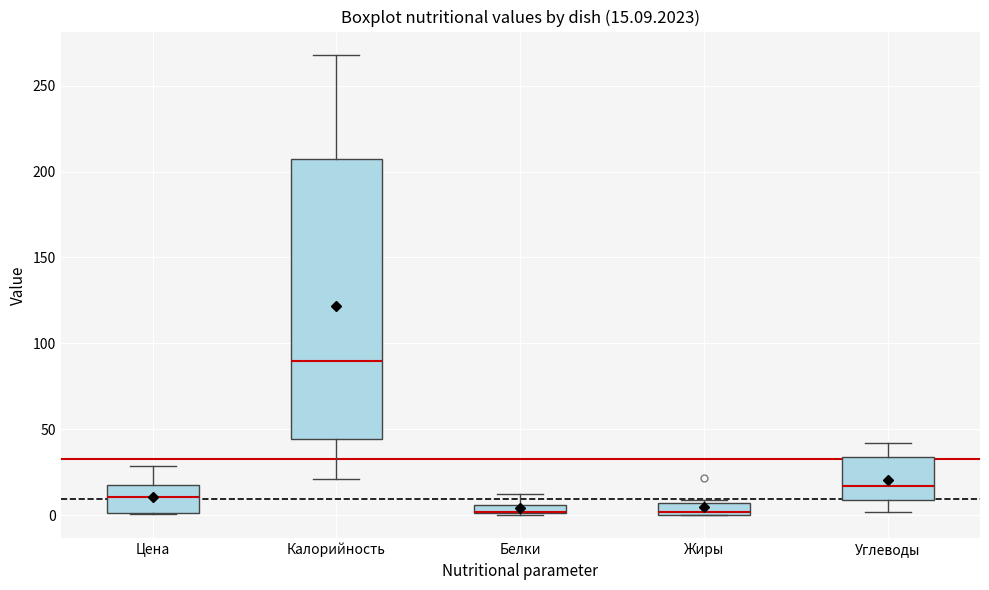

Comparing the boxes themselves (not the whiskers), which one is the tallest?

Калорийность